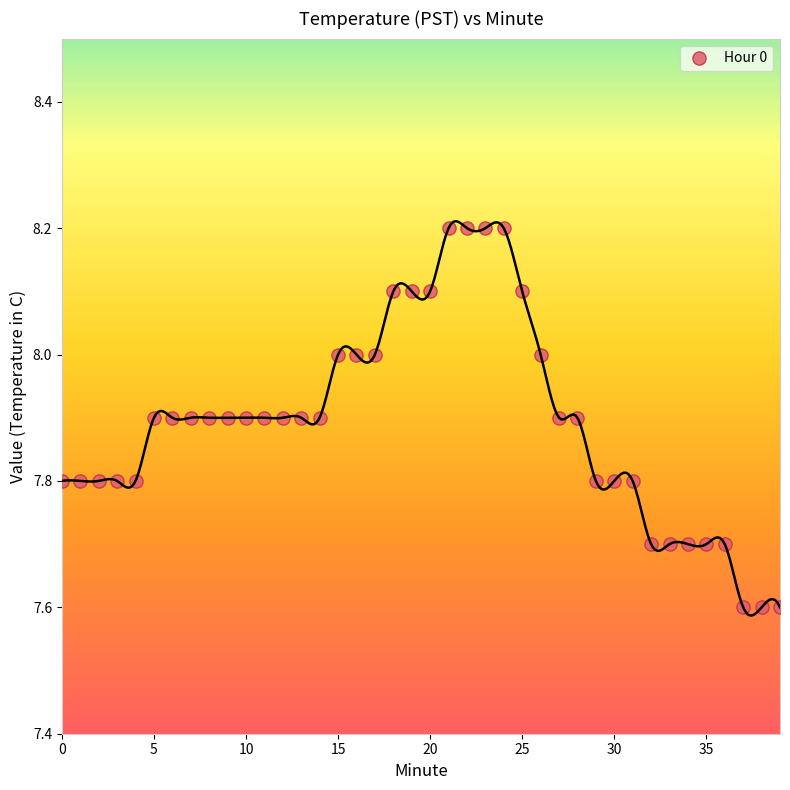

What is the range of Y values (max minus min)?

0.6